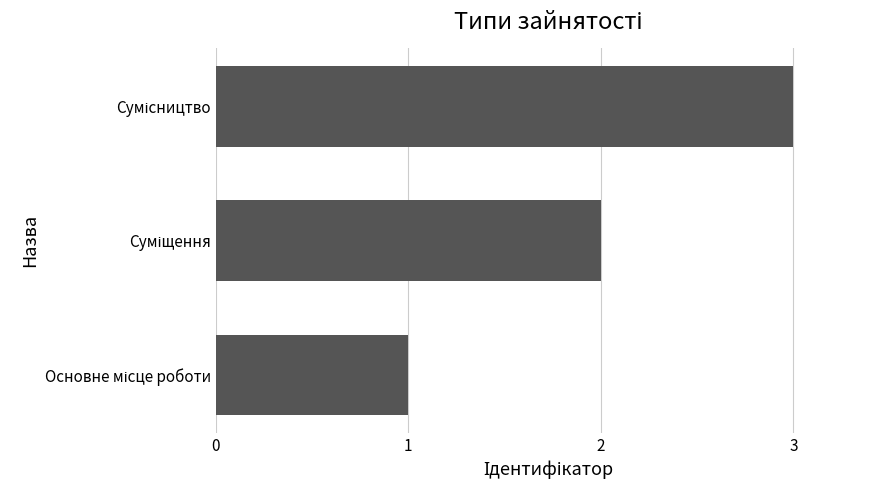

What is the maximum value shown in the chart?

3